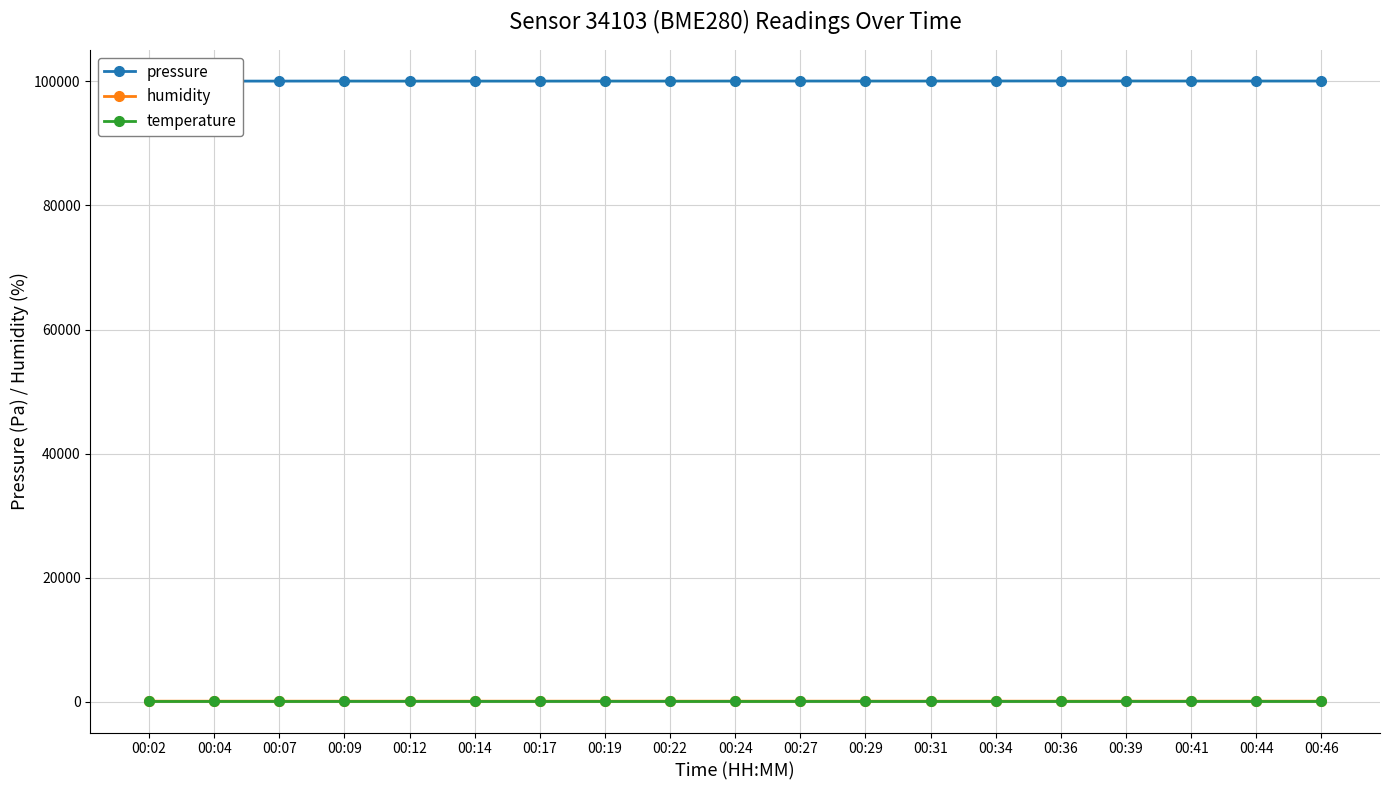

True or false: pressure has more than 1 points higher than both neighbors.

True